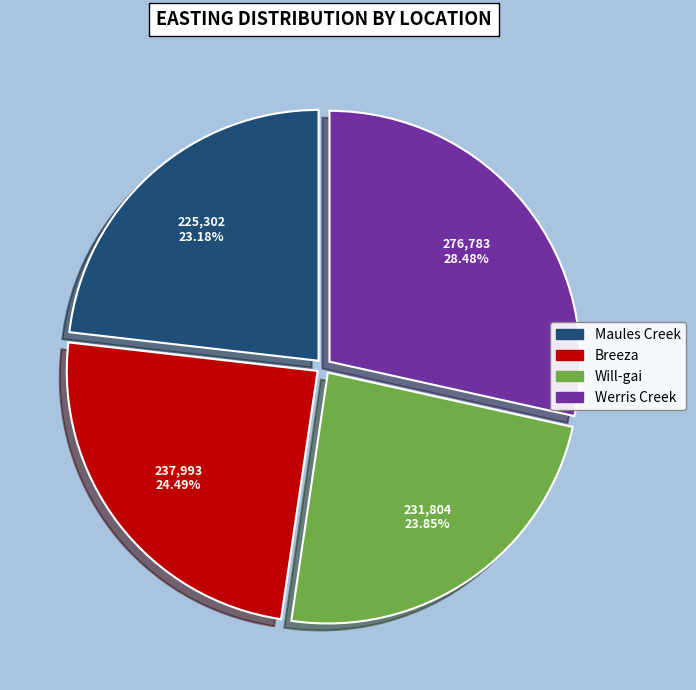

Do Maules Creek and Werris Creek together represent more than half of the pie?

Yes